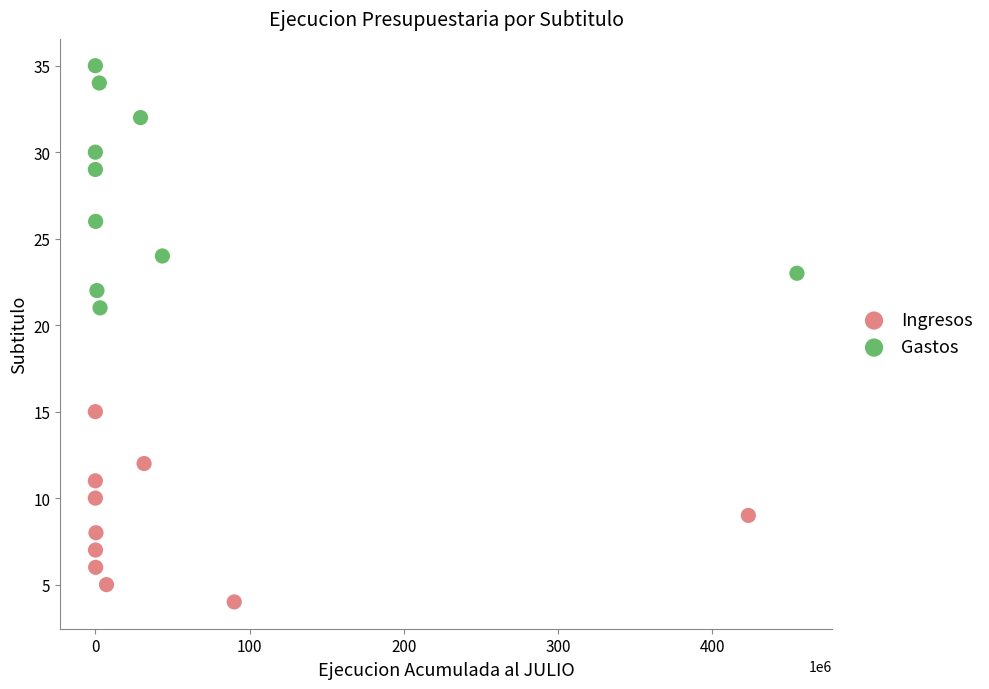

Which series contains the lowest Y value?

Ingresos